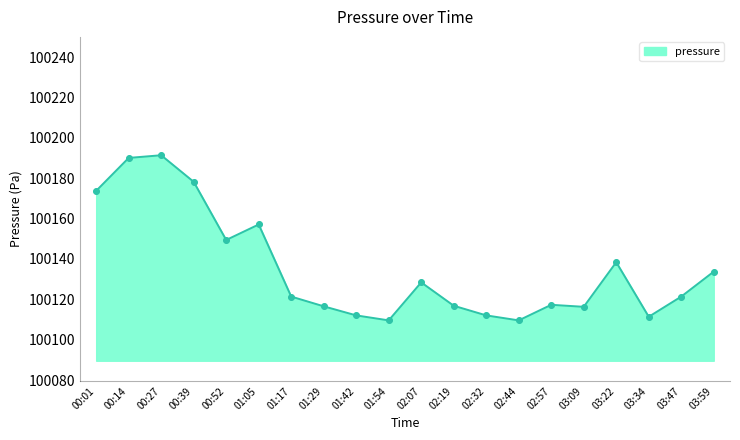

Approximately how many times larger is the value at 00:01 compared to 01:29?

1.0